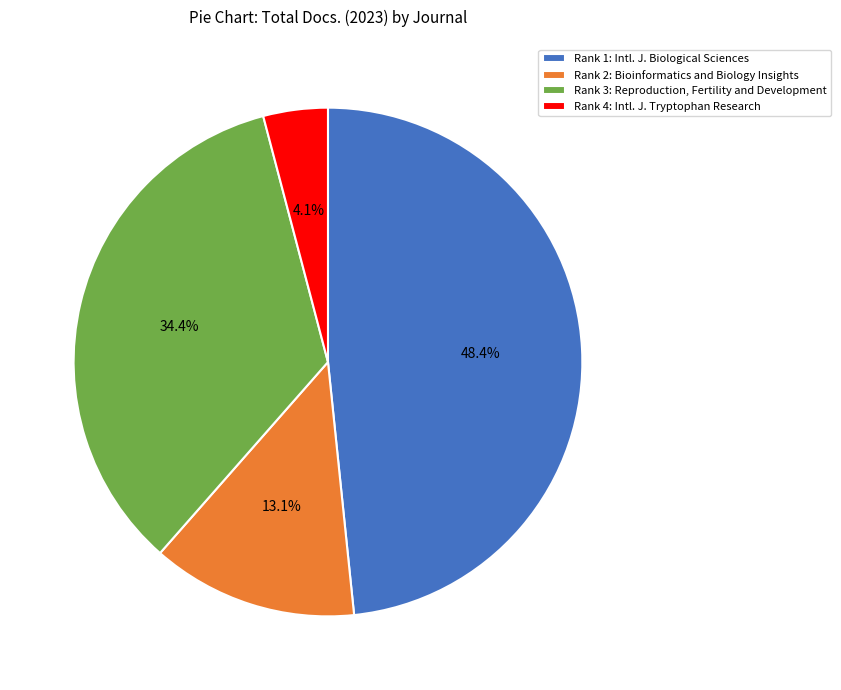

Which has a higher value, Rank 3: Reproduction, Fertility and Development or Rank 1: Intl. J. Biological Sciences?

Rank 1: Intl. J. Biological Sciences